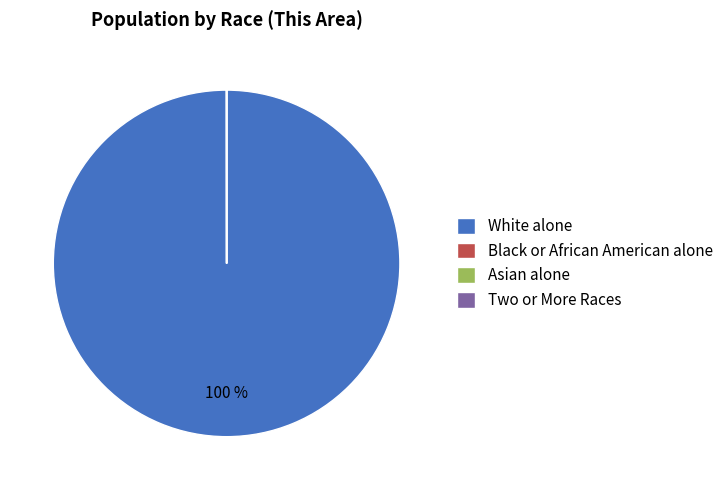

Which category has the biggest portion of the pie?

White alone